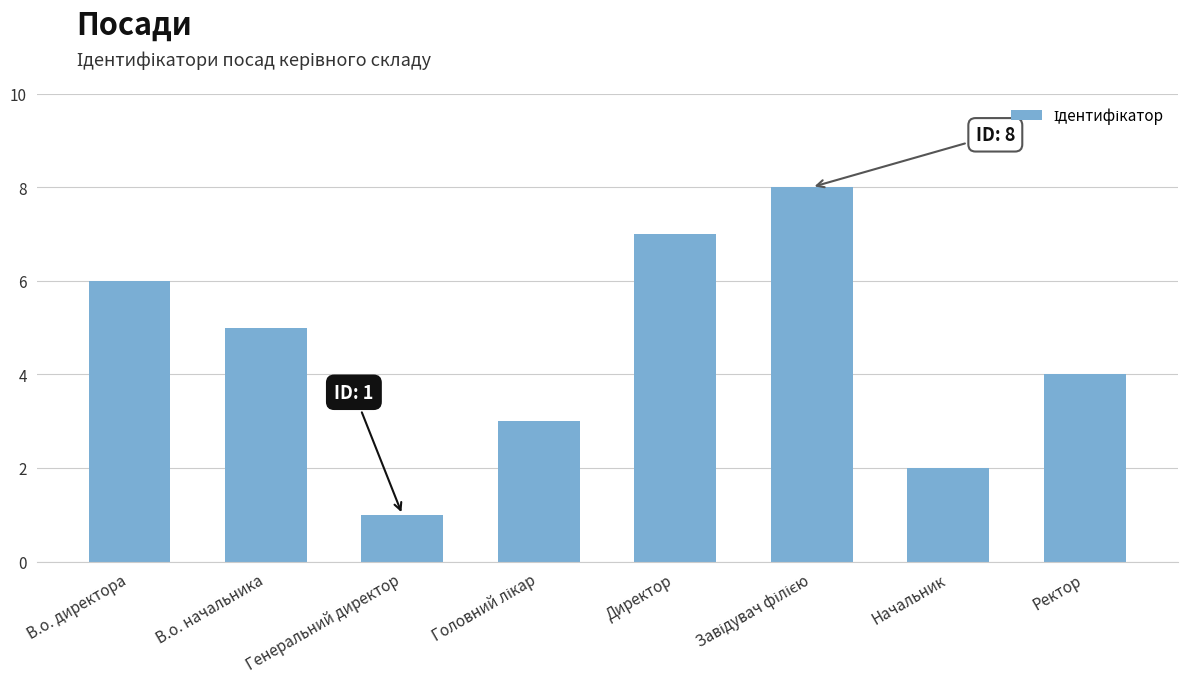

At which label is the value closest to 4?

Ректор